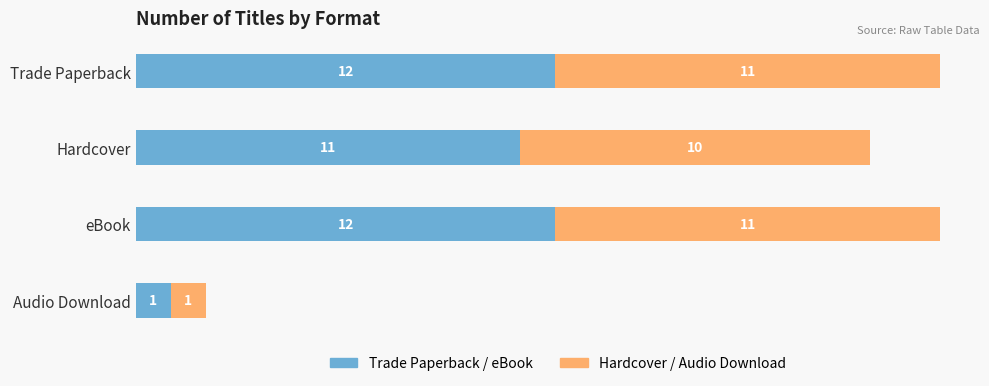

What is the total value across all series at Trade Paperback?

23